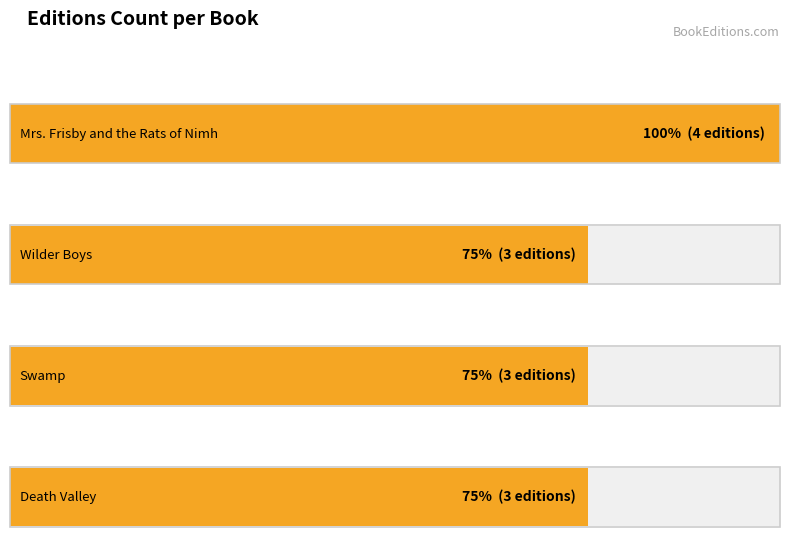

What is the smallest value displayed?

3